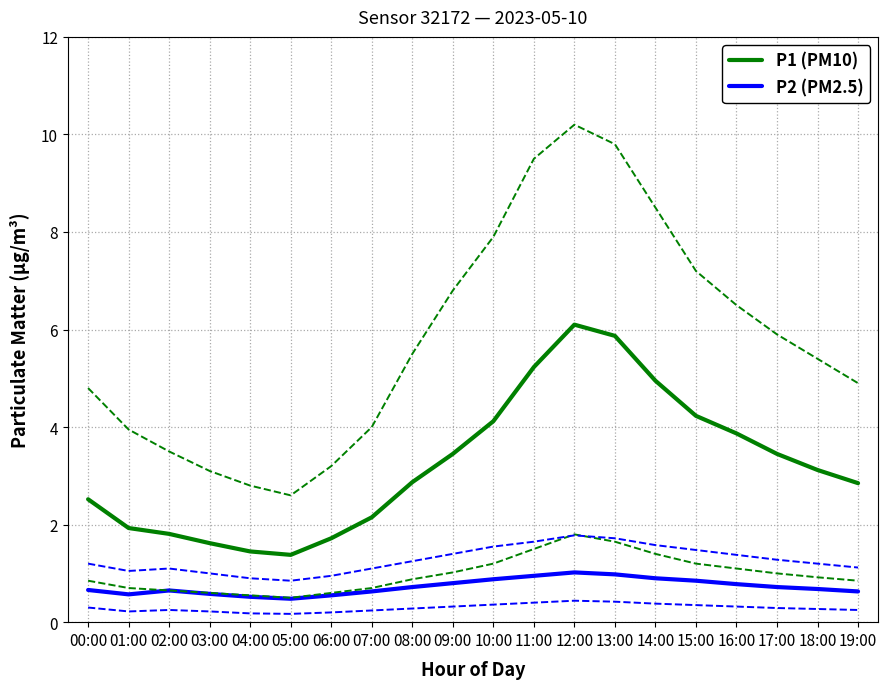

Rank the series by their average value, from highest to lowest.

P1 (PM10), P2 (PM2.5)